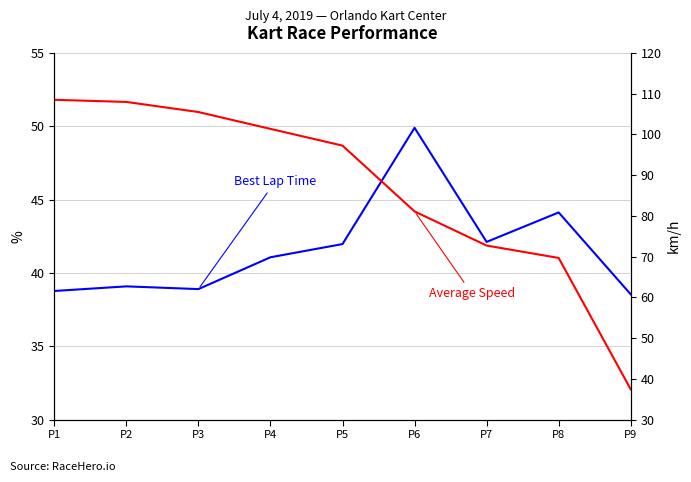

At which label does Average Speed (km/h) reach its peak?

P1